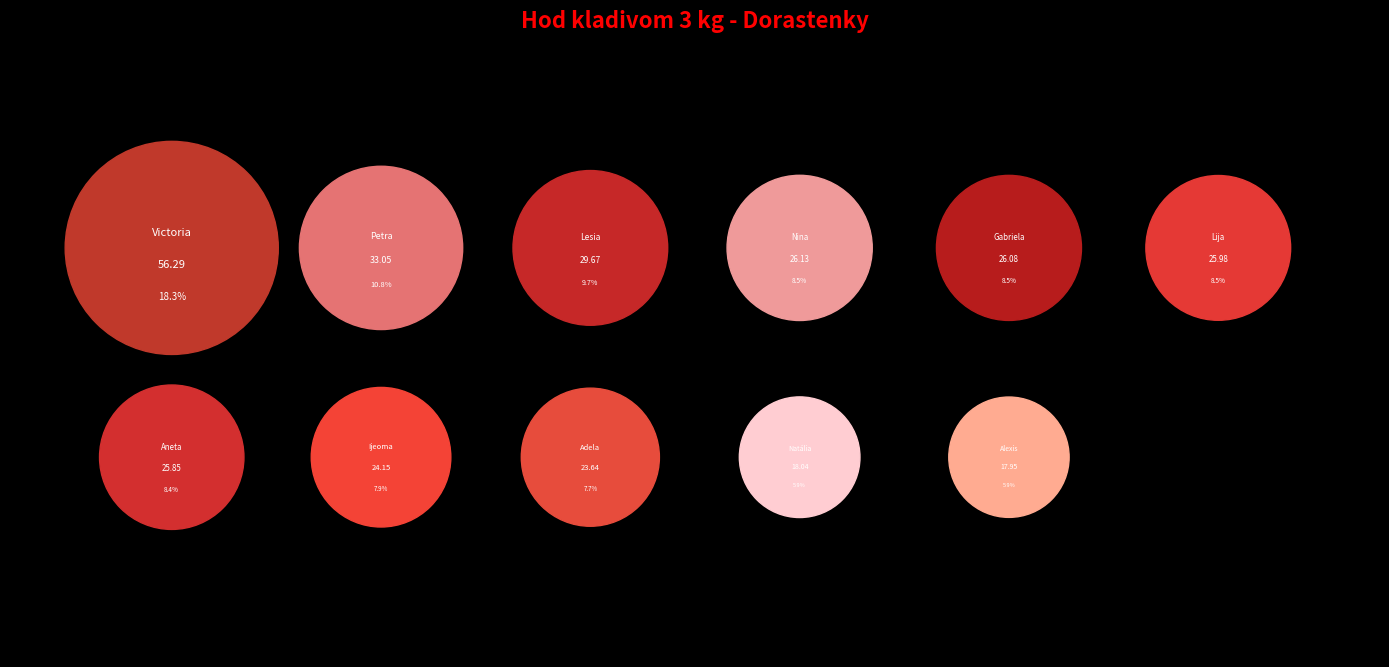

How many slices are in this pie chart?

11